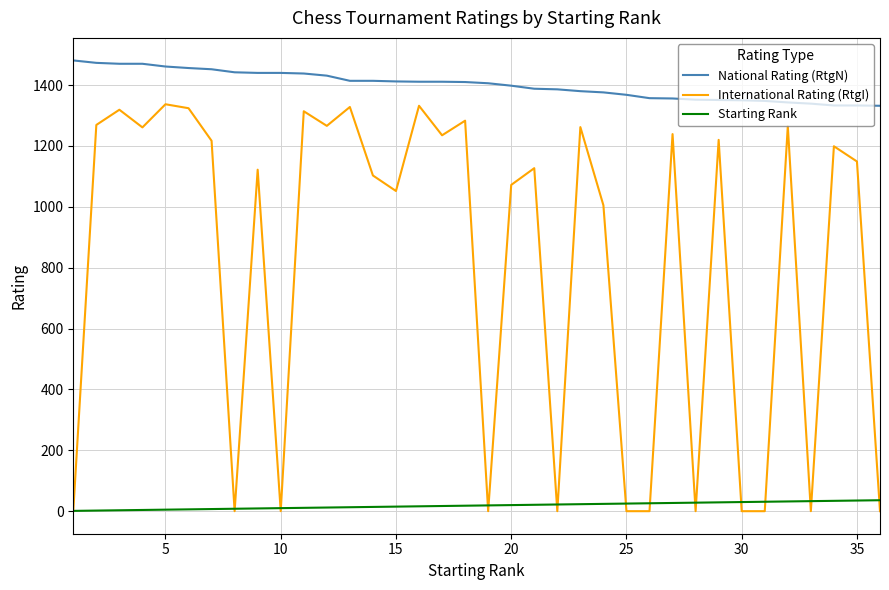

Which series has the widest spread of values?

International Rating (RtgI)